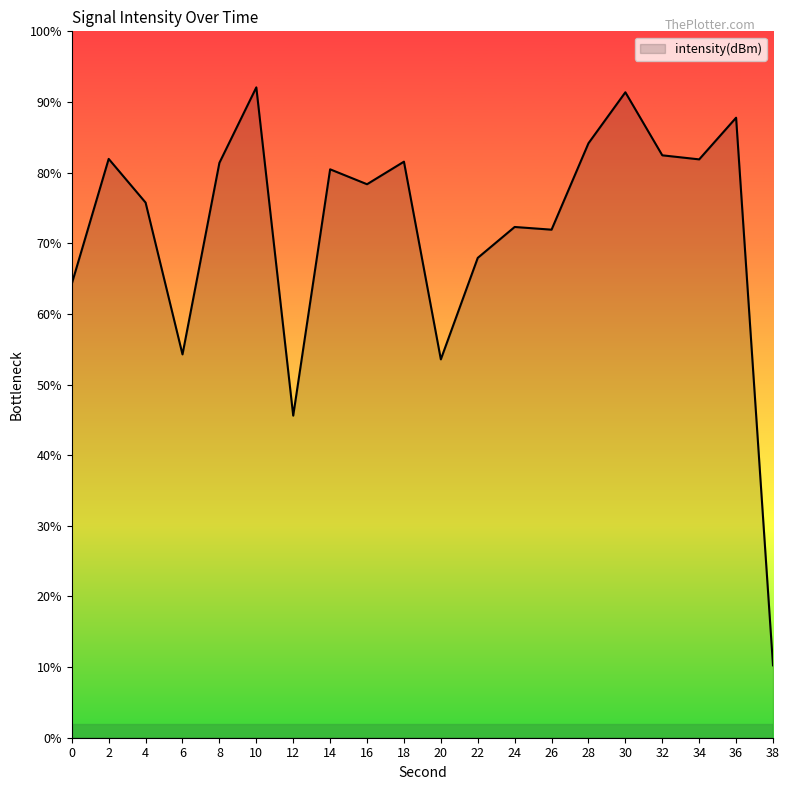

What is the difference between the maximum and second lowest values?

46.5